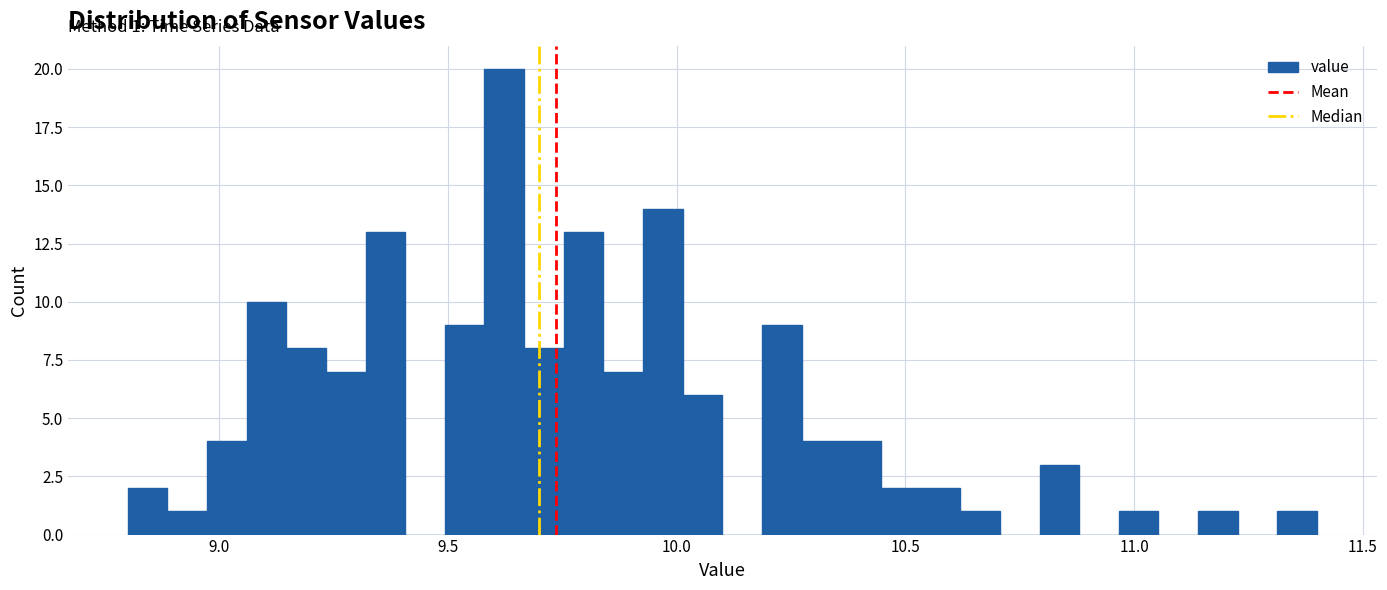

Read against the x-axis, roughly where is the centre of the tallest bar?

9.60